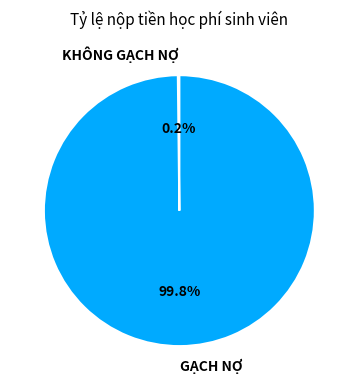

Which slice is the largest?

GẠCH NỢ